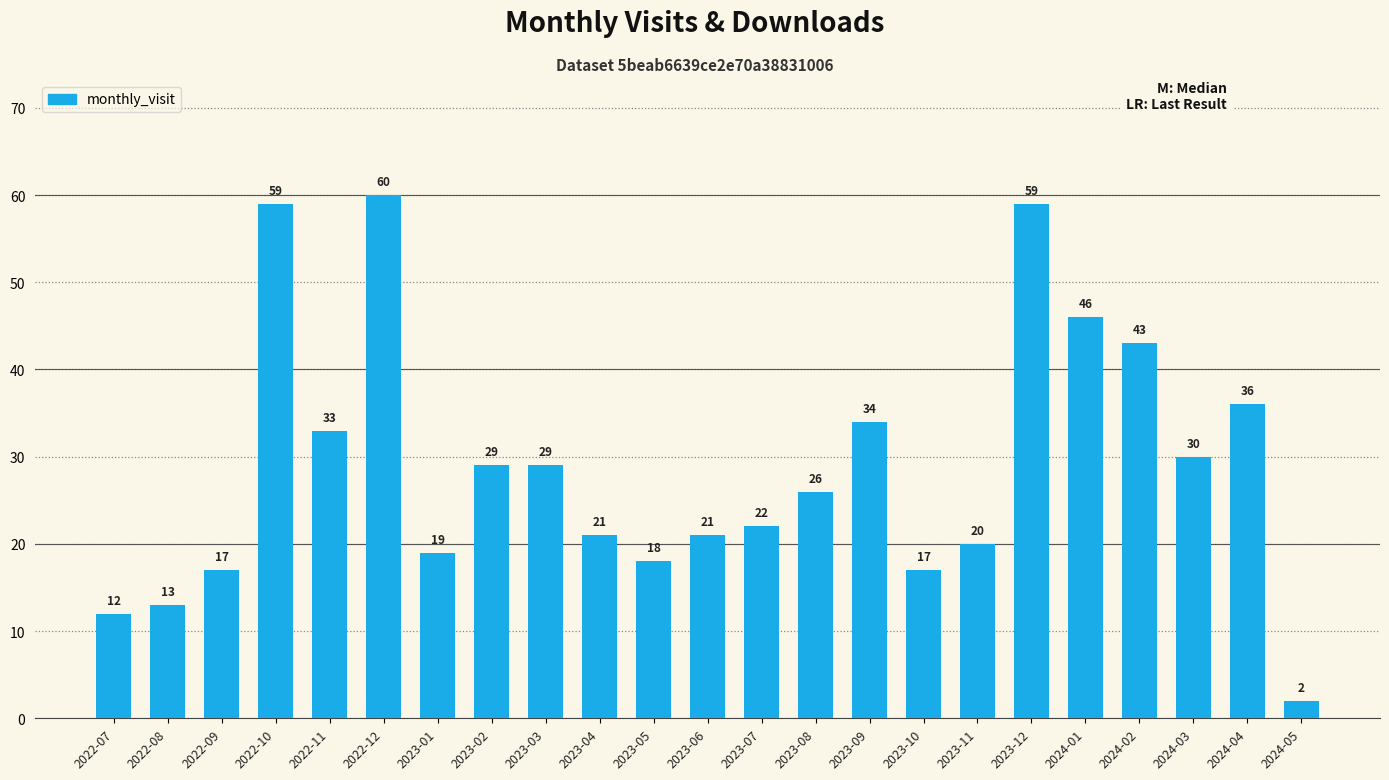

What is the difference between the values at 2023-04 and 2023-12?

38